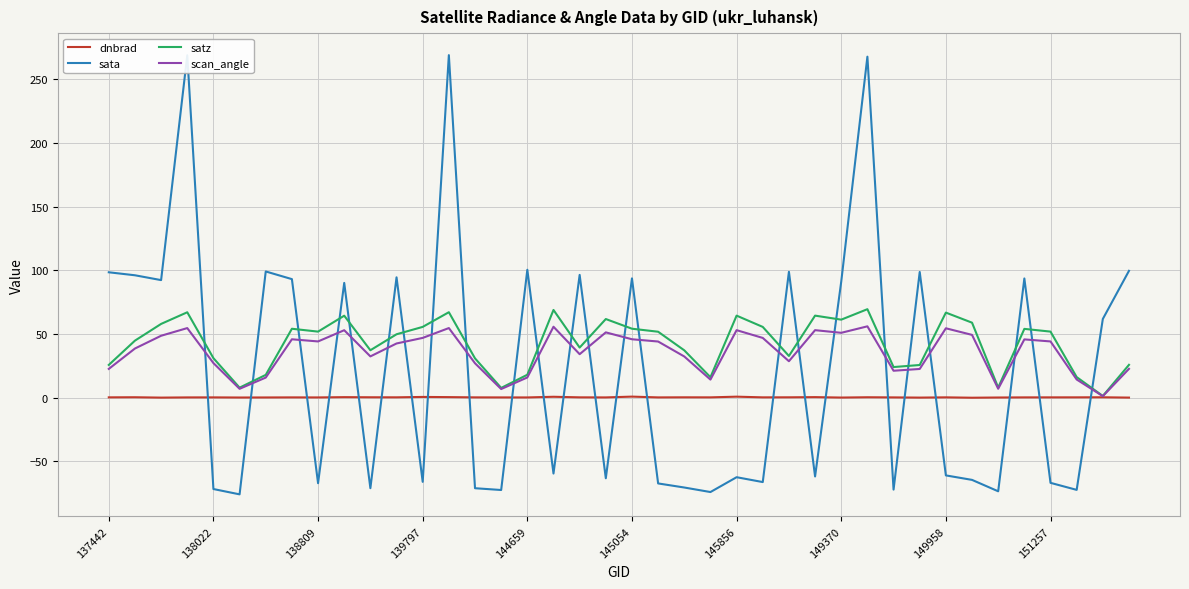

What is the maximum value shown in the chart?

269.1